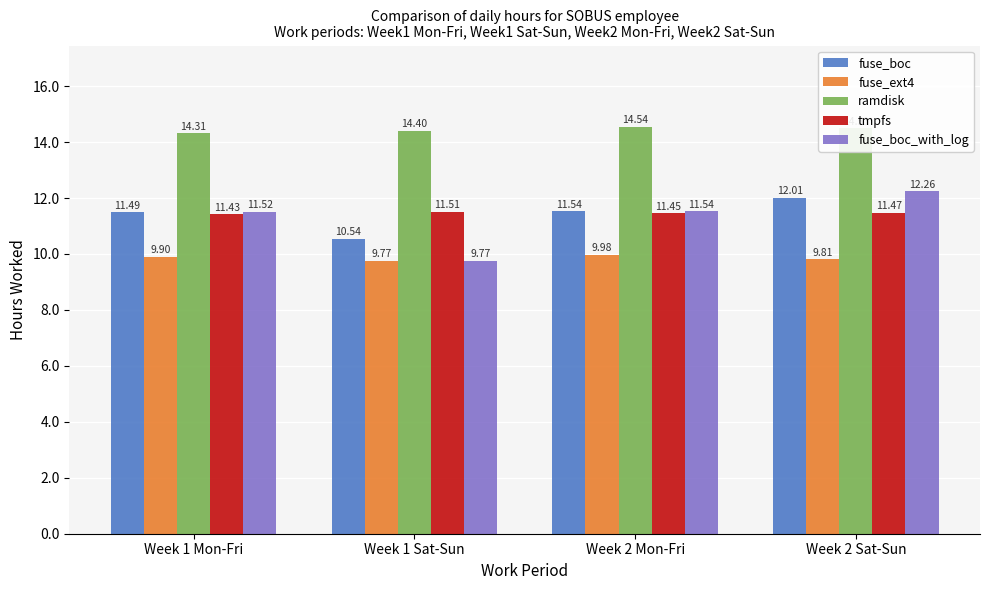

Which label corresponds to the smallest value in the chart?

Week 1 Sat-Sun